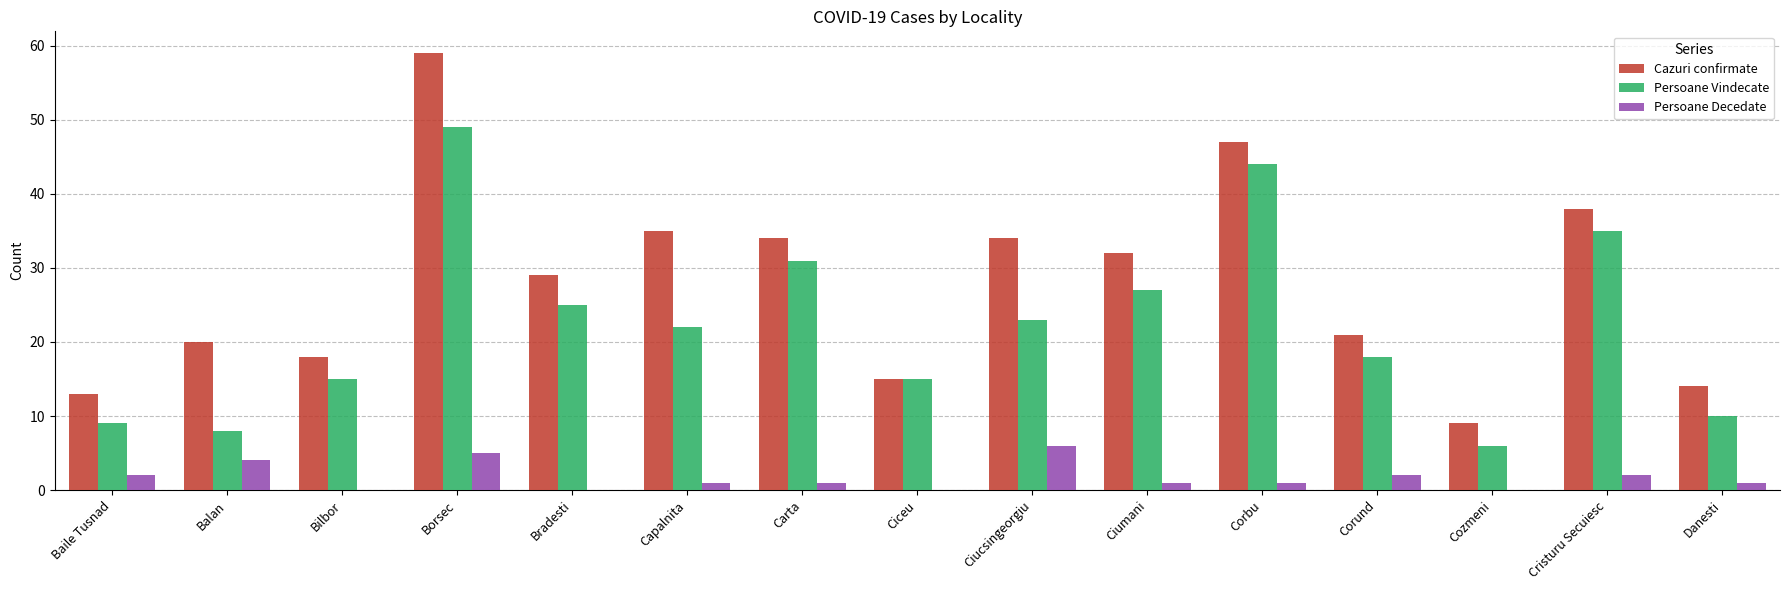

The value of Persoane Decedate at Bradesti is 2. True or false?

False